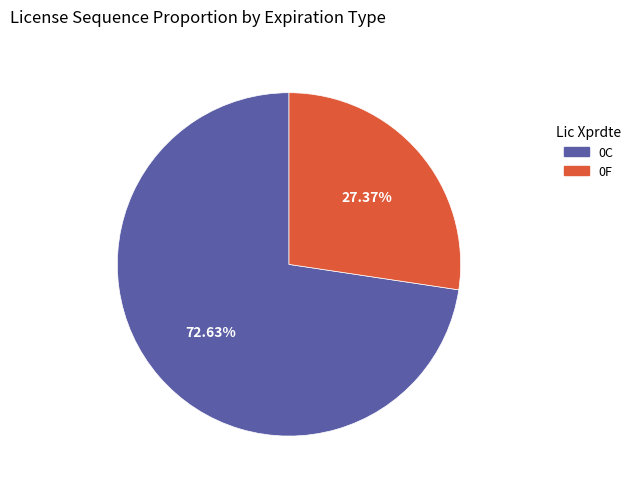

To the nearest percent, what is the average slice percentage?

50%